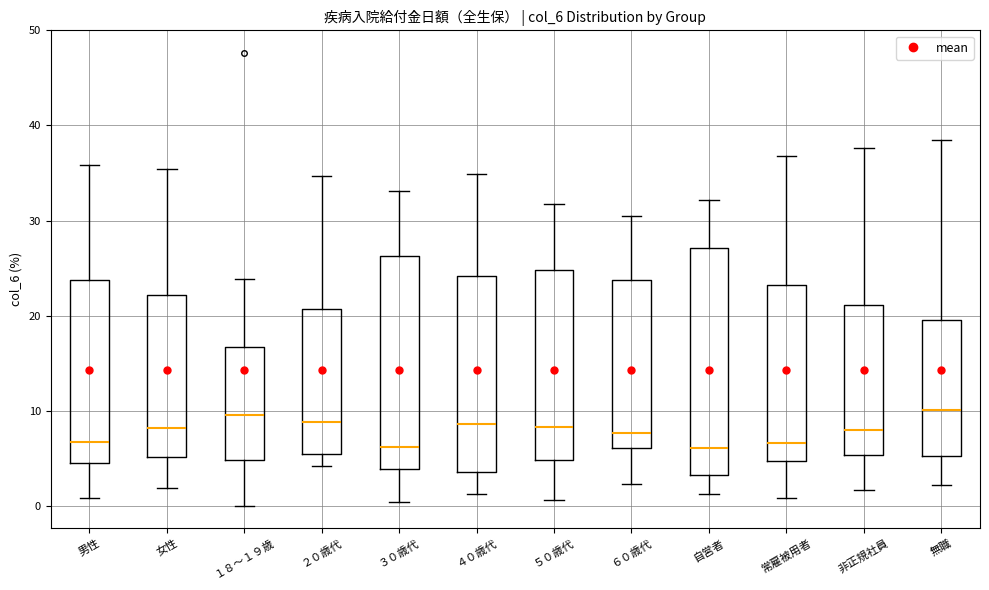

Where does the upper whisker of the box for ６０歳代 end on the y-axis? The values are not printed on the chart, so give them approximately, as read against the axis.

30